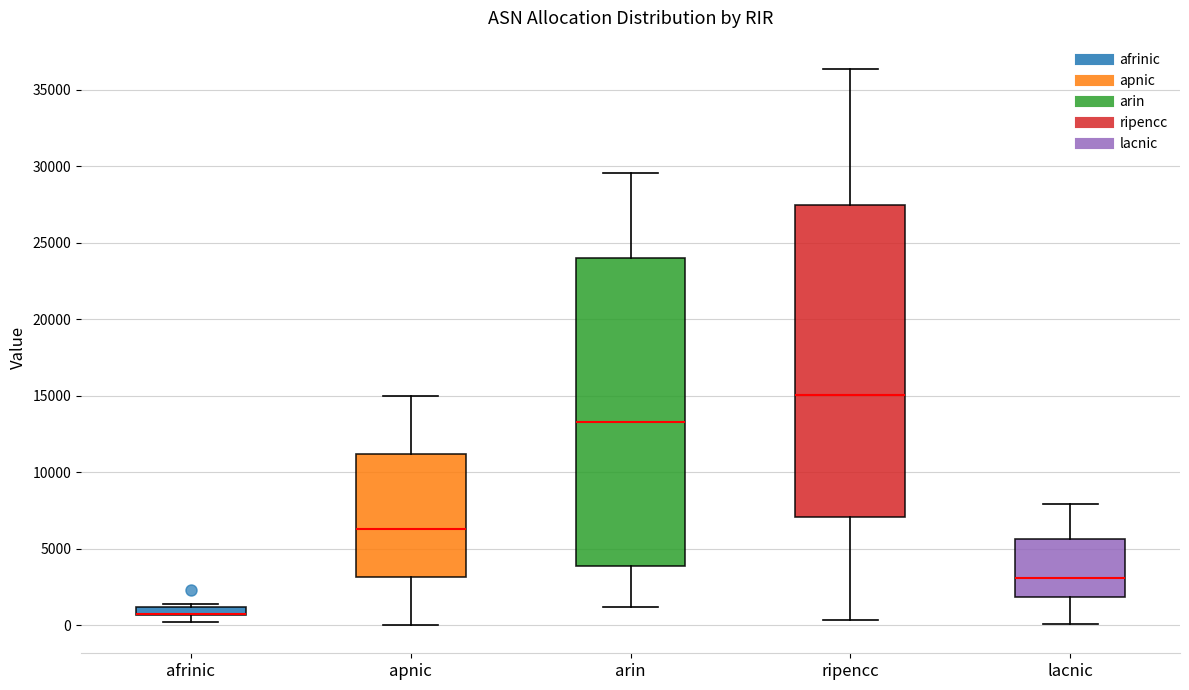

Where does the median line of the box for lacnic sit on the y-axis? The values are not printed on the chart, so give them approximately, as read against the axis.

3000